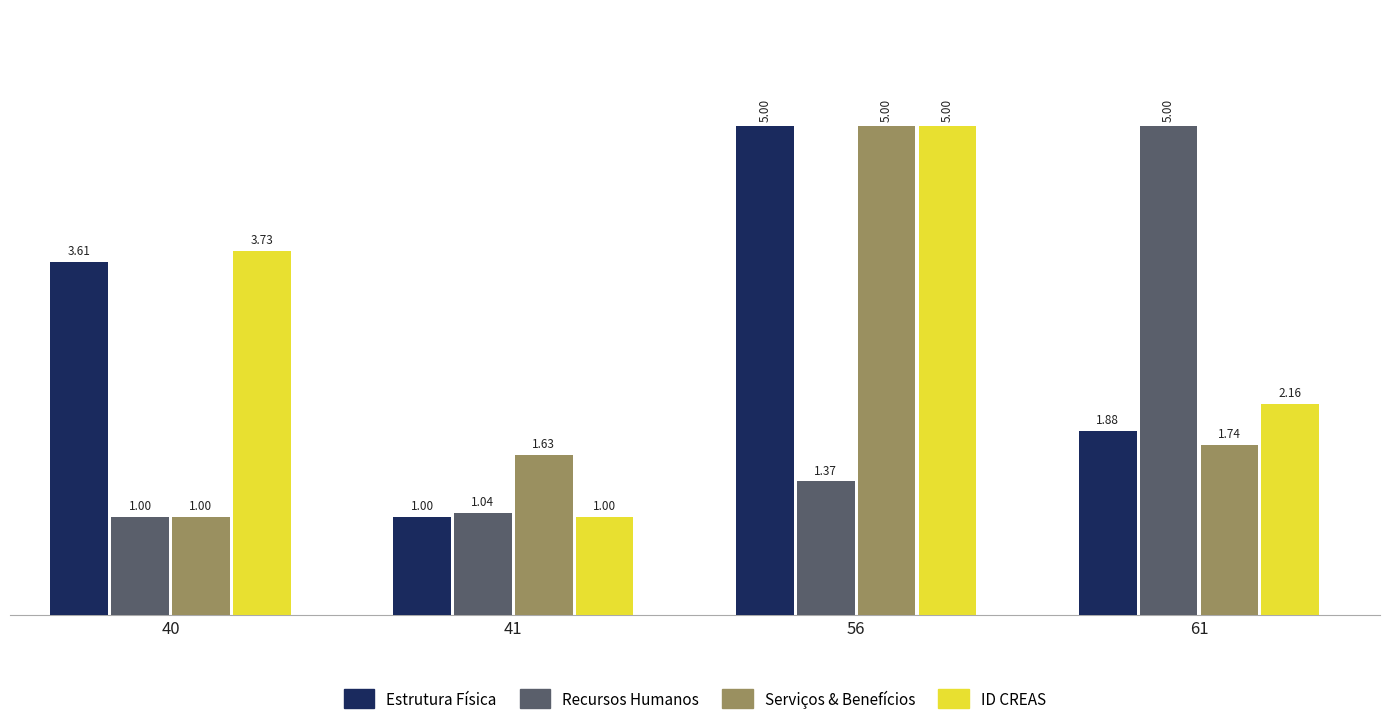

What is the total value across all series at 61?

10.8